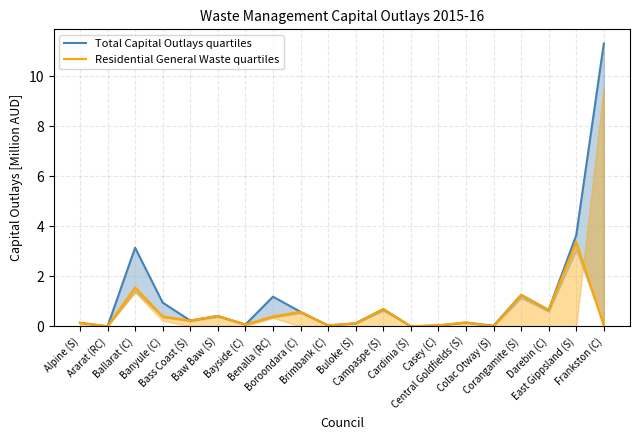

What is the label of the 14th point from the right?

Bayside (C)